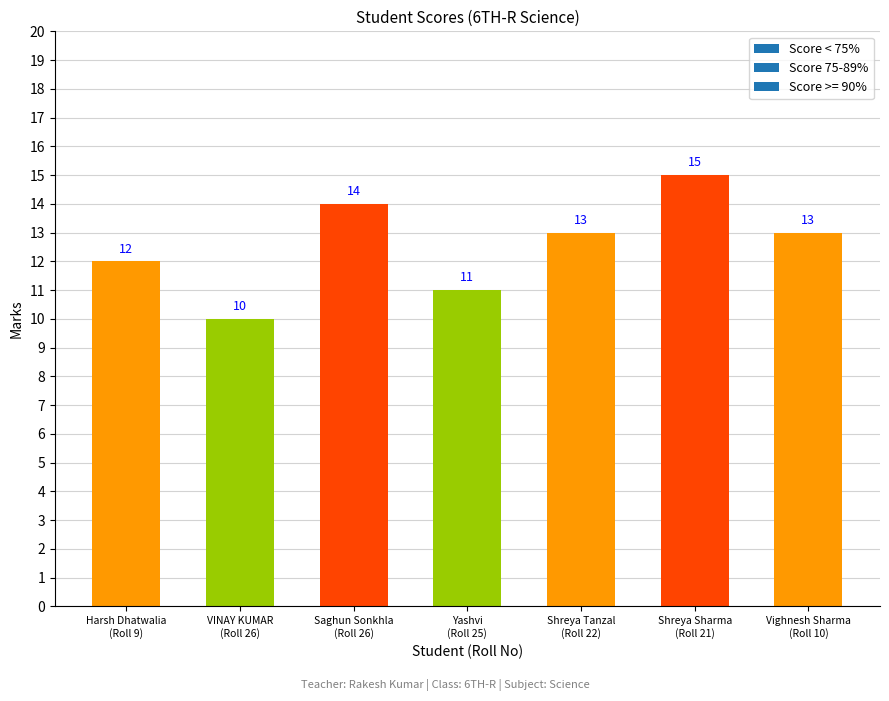

Count the values in the range 11 to 14.

5